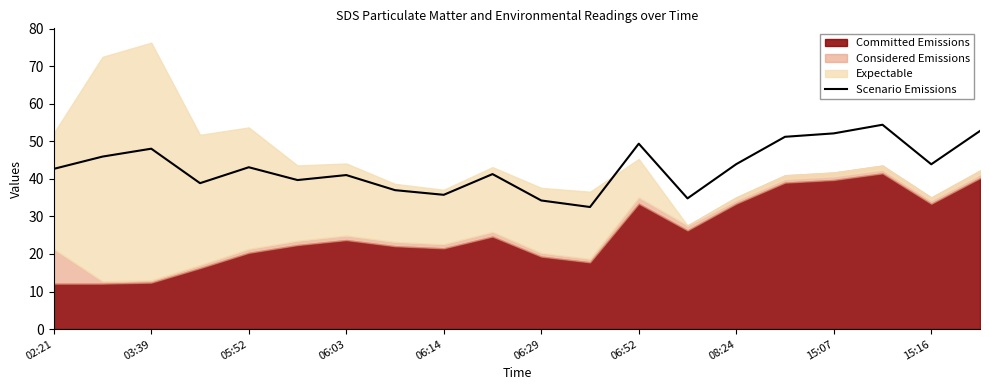

The Scenario Emissions series shows 43.9 at 08:24. True or false?

True